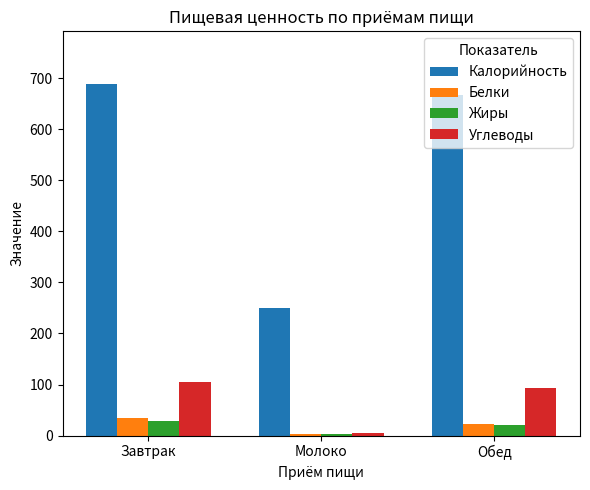

How many categories are shown in the chart?

3